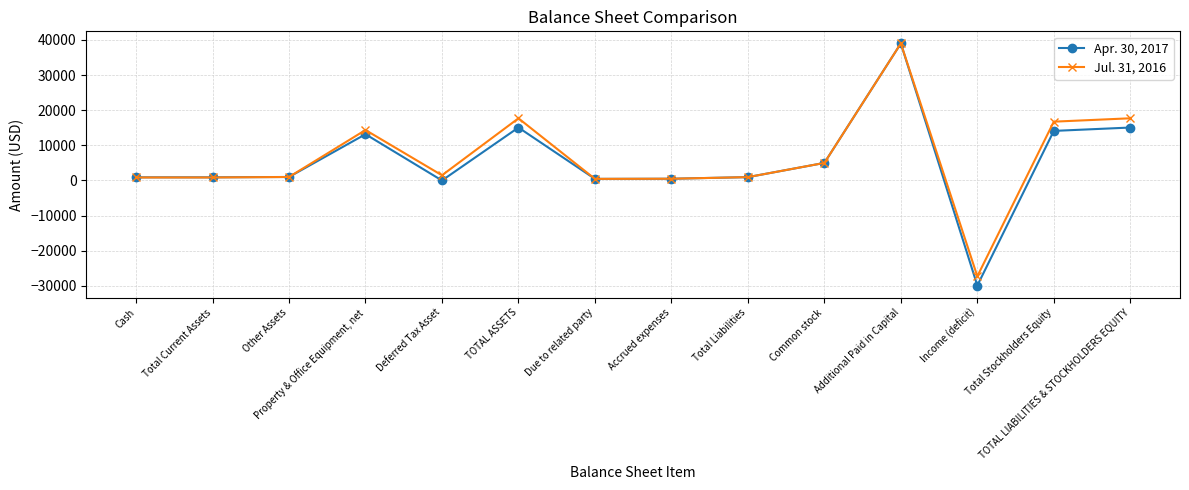

What is the sum of all Jul. 31, 2016 values?

89354